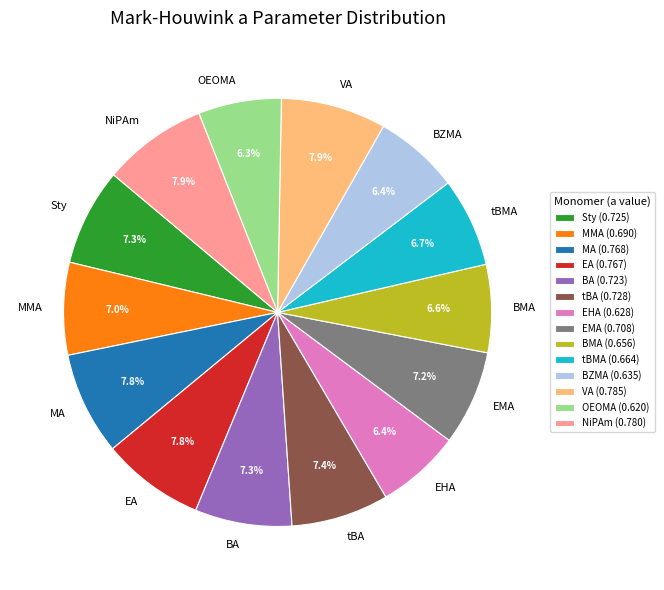

Count the number of slices in the pie.

14